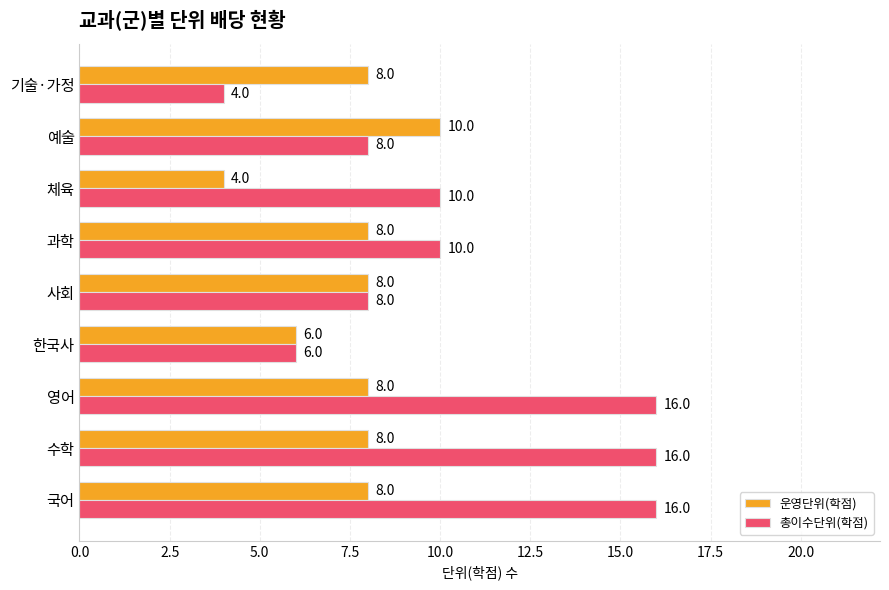

True or false: 운영단위(학점) has a value of 11 at 한국사.

False